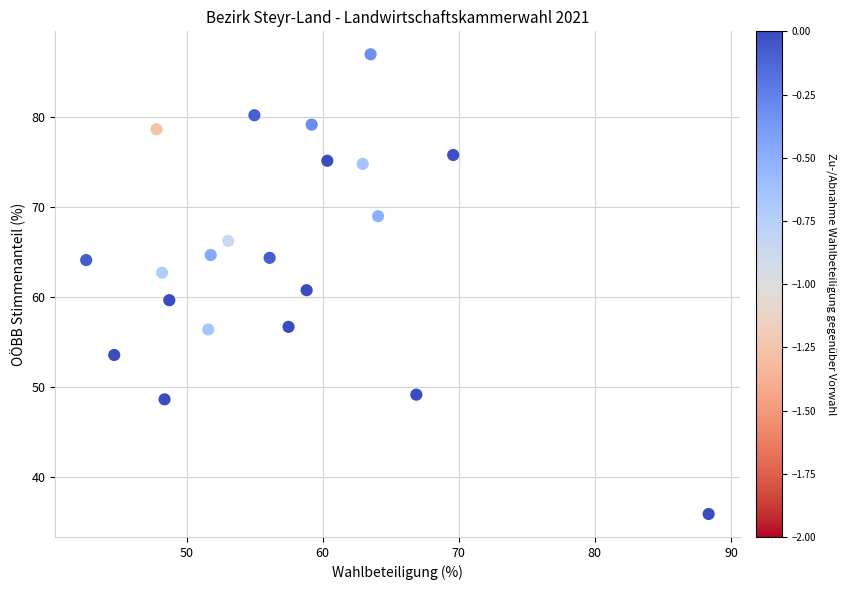

What is the range of X values (max minus min)?

45.7